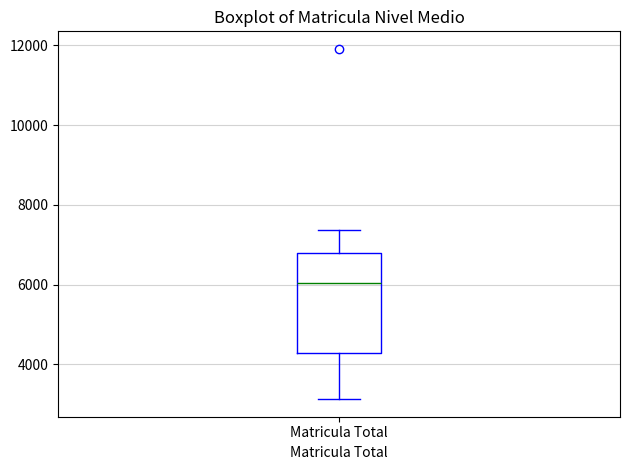

Where does the upper whisker of the box for Matricula Total end on the y-axis? The values are not printed on the chart, so give them approximately, as read against the axis.

7400